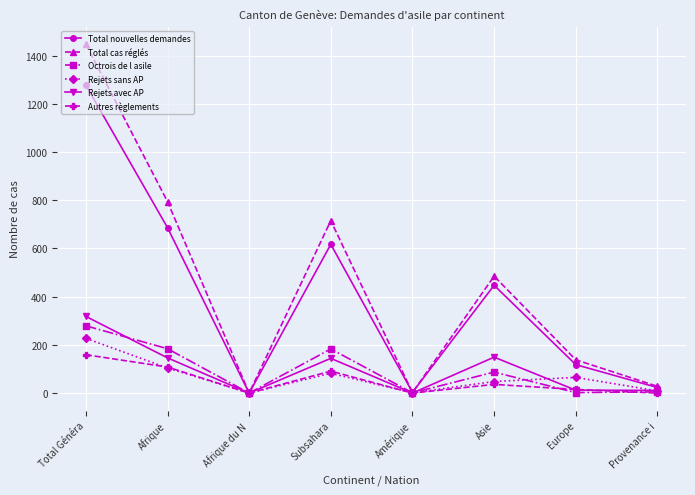

How many interior local peaks does the Total cas réglés series have?

2